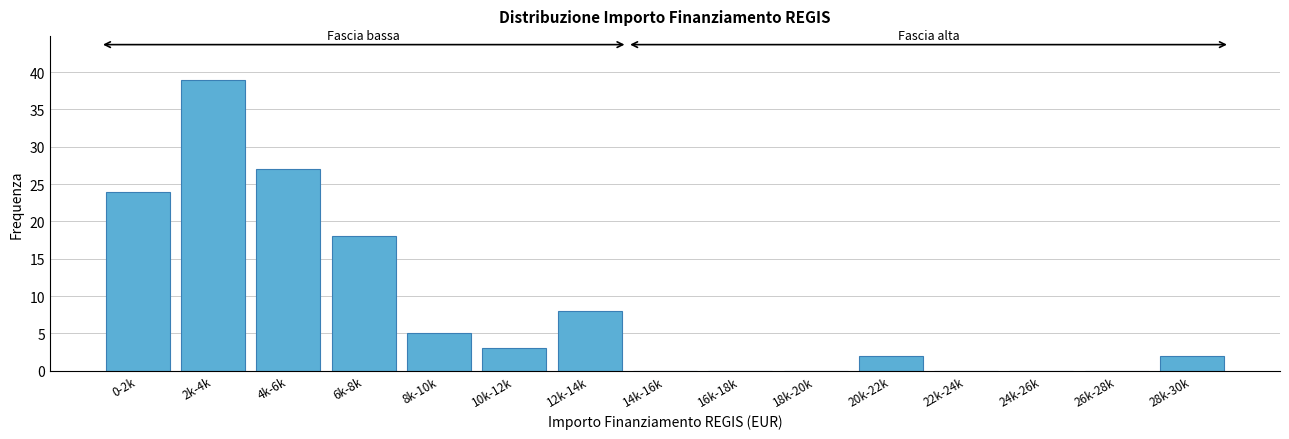

Reading right to left, what are all the values shown in this chart?

28k-30k=2	26k-28k=0	24k-26k=0	22k-24k=0	20k-22k=2	18k-20k=0	16k-18k=0	14k-16k=0	12k-14k=8	10k-12k=3	8k-10k=5	6k-8k=18	4k-6k=27	2k-4k=39	0-2k=24